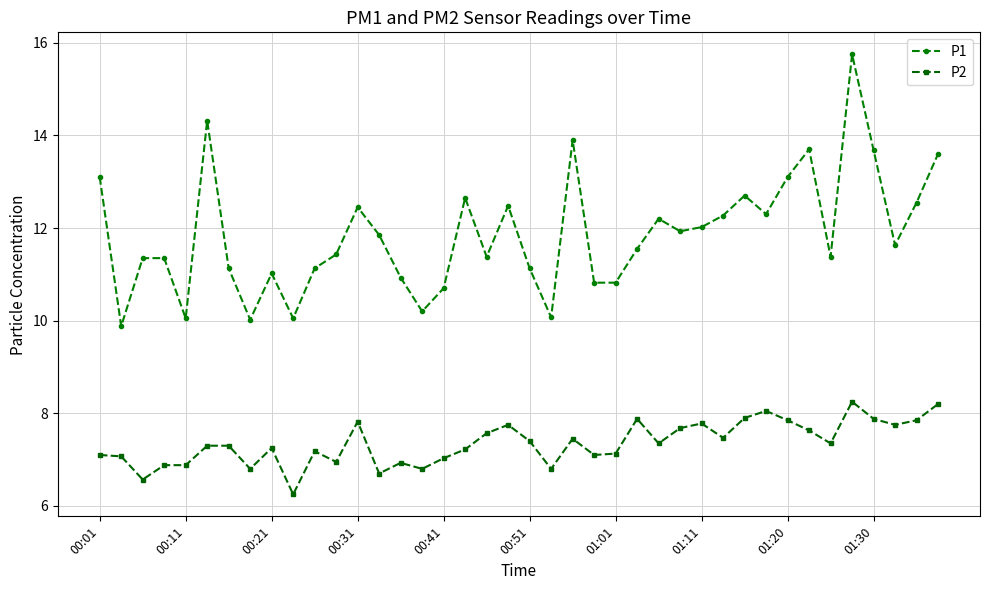

What is the average value of the P1 series?

11.9